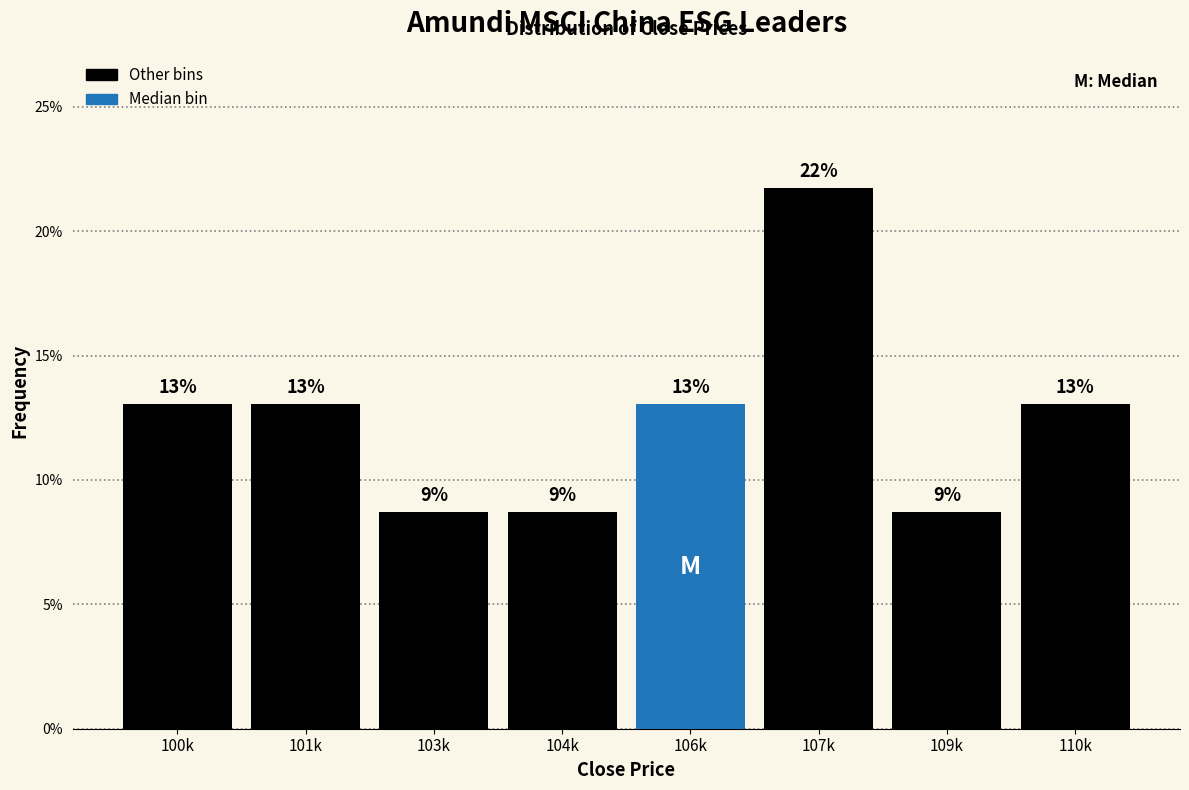

What is the difference between the maximum and minimum values?

13.0